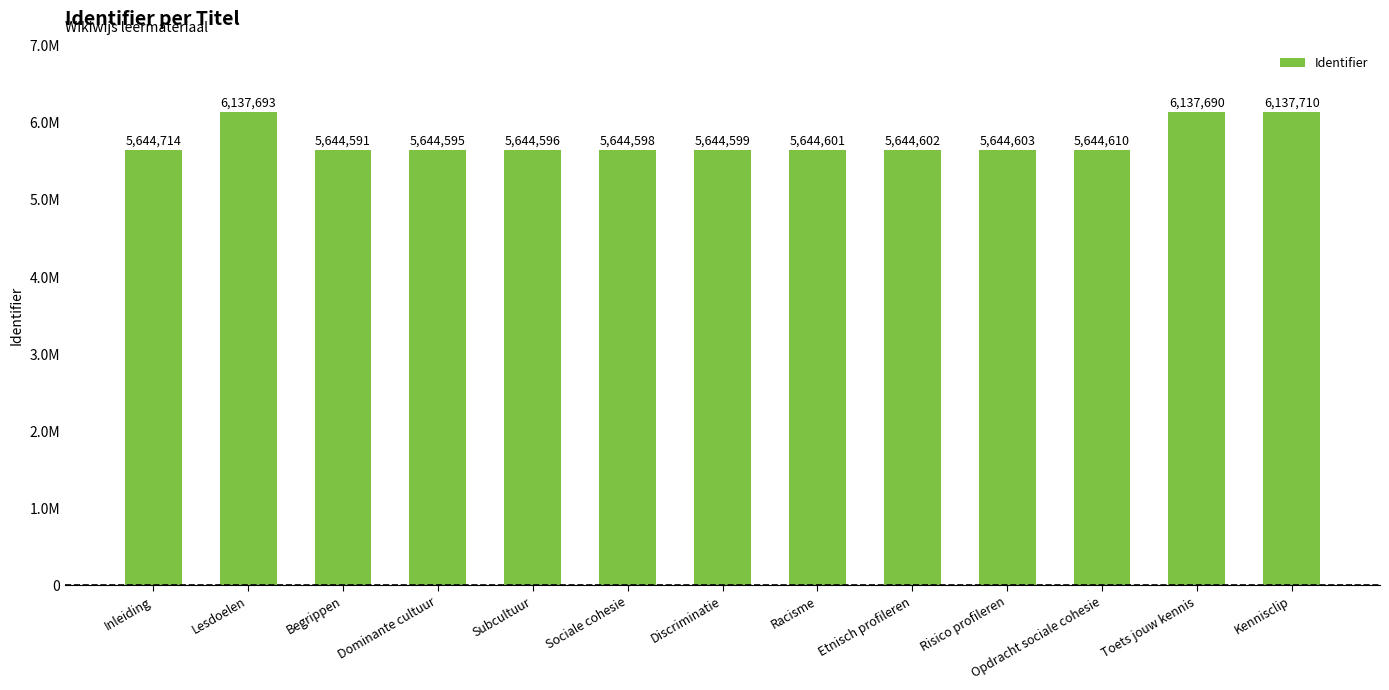

Reading right to left, list all the values displayed in this chart.

Kennisclip=6137710	Toets jouw kennis=6137690	Opdracht sociale cohesie=5644610	Risico profileren=5644603	Etnisch profileren=5644602	Racisme=5644601	Discriminatie=5644599	Sociale cohesie=5644598	Subcultuur=5644596	Dominante cultuur=5644595	Begrippen=5644591	Lesdoelen=6137693	Inleiding=5644714